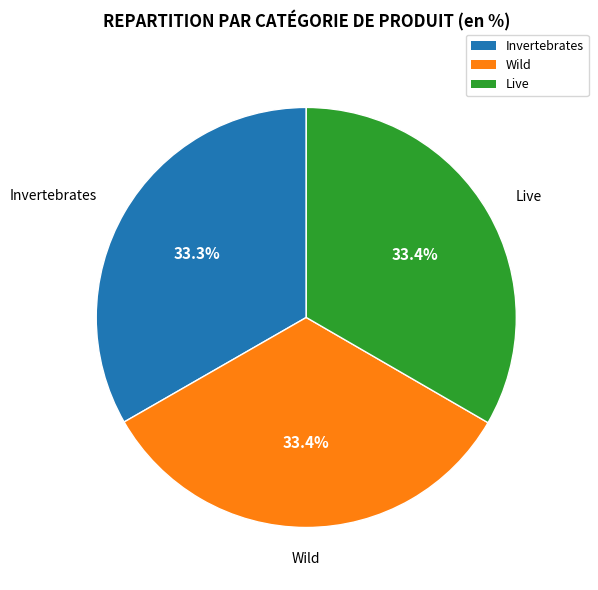

What percentage is NOT represented by Invertebrates?

66.7%